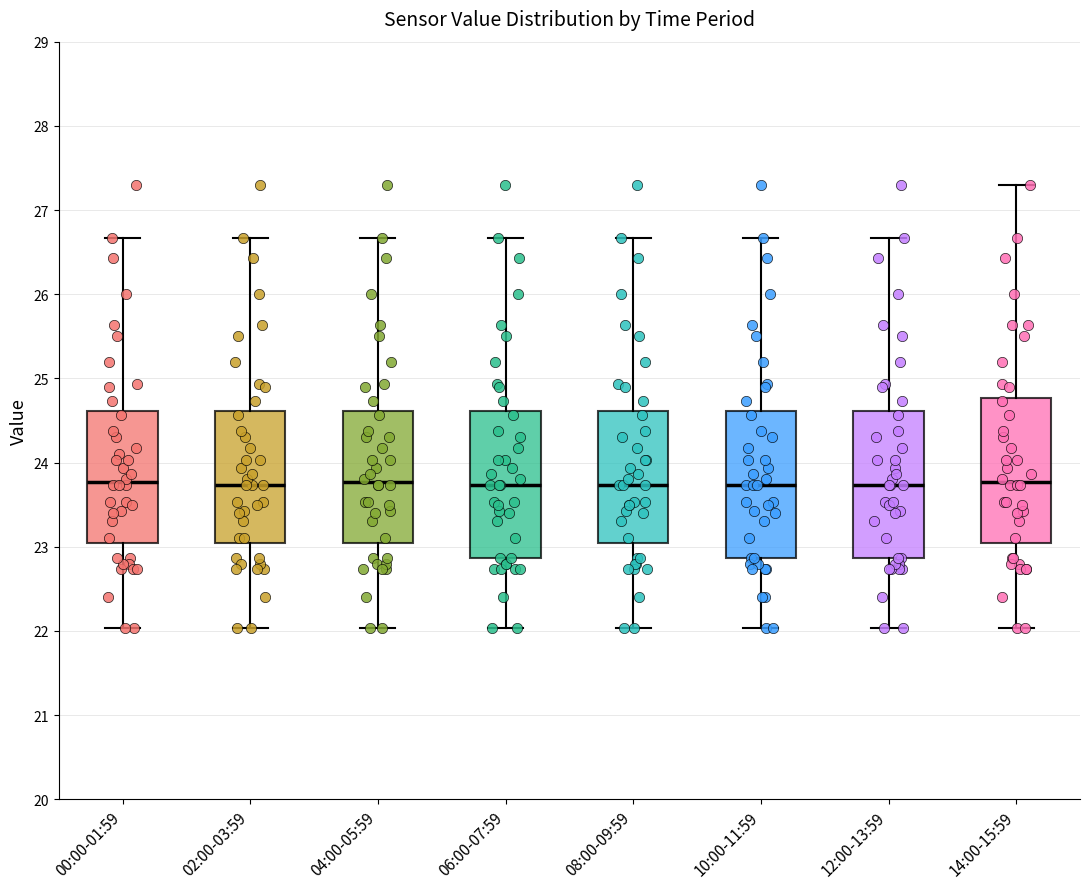

Reading left to right, read every box against the y-axis: the position of its median line, the range the box covers, and the ends of its whiskers. The values are not printed on the chart, so give them approximately, as read against the axis.

00:00-01:59: median 23.8, box 23.0 to 24.6, whiskers 22.0 to 26.7
02:00-03:59: median 23.7, box 23.0 to 24.6, whiskers 22.0 to 26.7
04:00-05:59: median 23.8, box 23.0 to 24.6, whiskers 22.0 to 26.7
06:00-07:59: median 23.7, box 22.9 to 24.6, whiskers 22.0 to 26.7
08:00-09:59: median 23.7, box 23.0 to 24.6, whiskers 22.0 to 26.7
10:00-11:59: median 23.7, box 22.9 to 24.6, whiskers 22.0 to 26.7
12:00-13:59: median 23.7, box 22.9 to 24.6, whiskers 22.0 to 26.7
14:00-15:59: median 23.8, box 23.0 to 24.8, whiskers 22.0 to 27.3